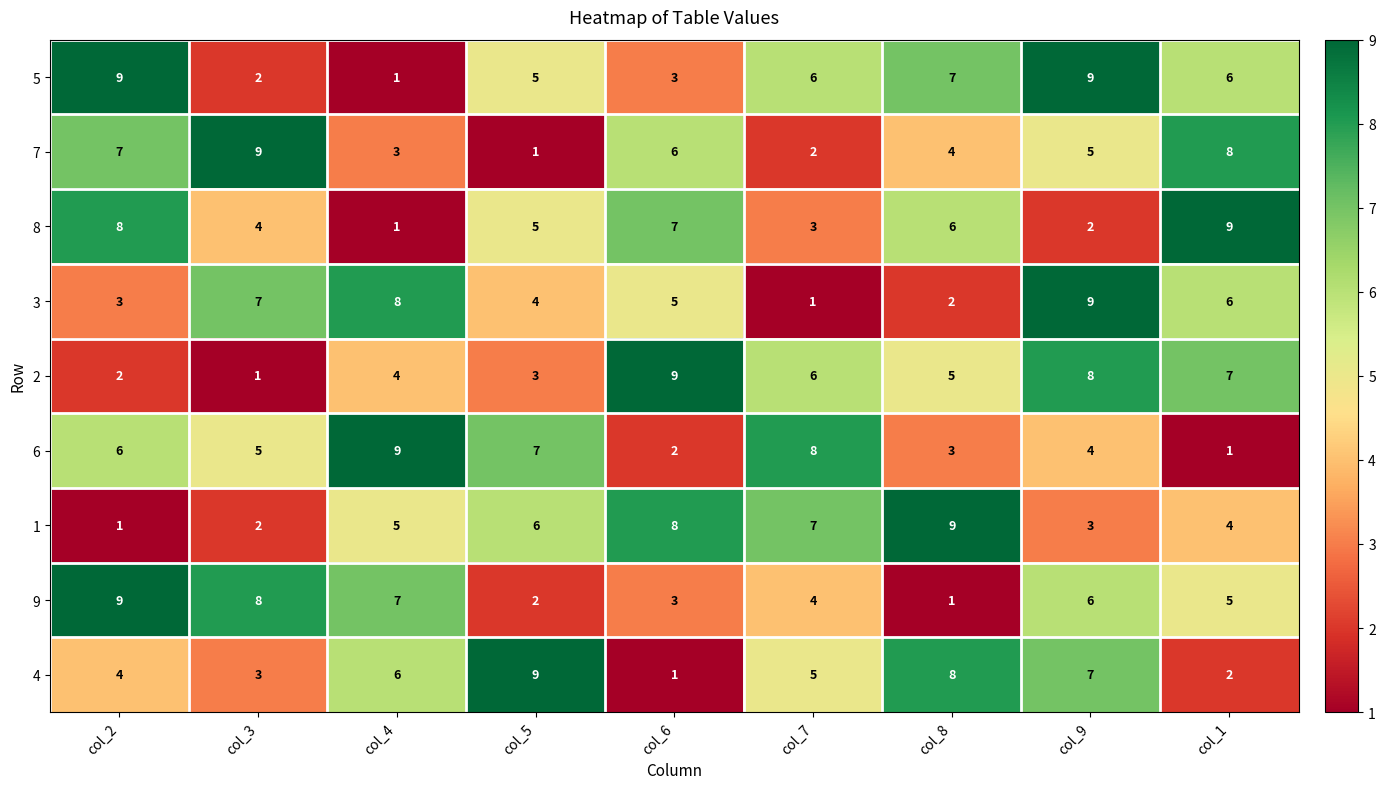

What is the maximum value shown in the chart?

9